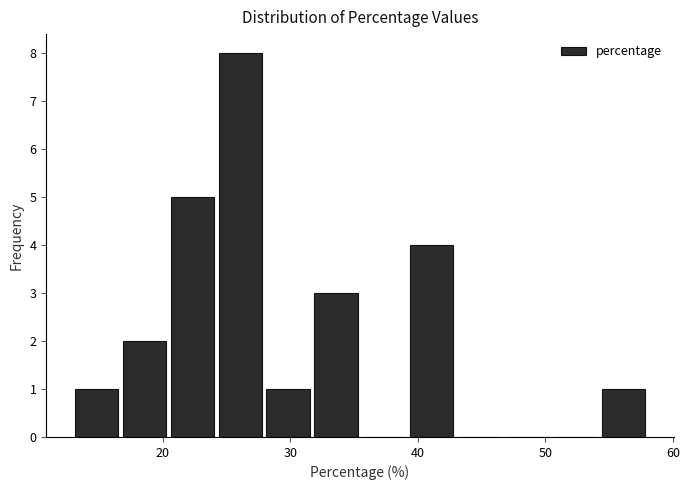

Around what value on the x-axis is the tallest bar? Give the approximate position of its centre, as read against the axis.

26